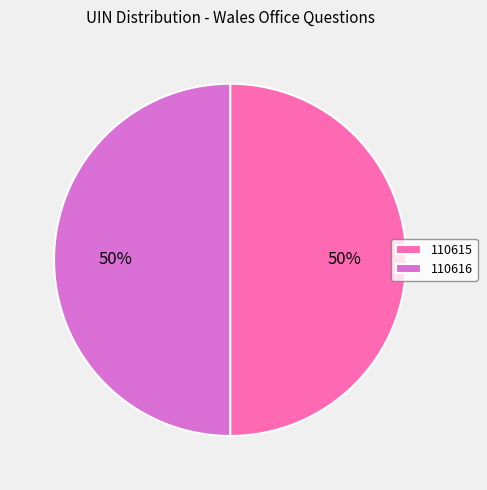

To the nearest percent, what is the average slice percentage?

50%